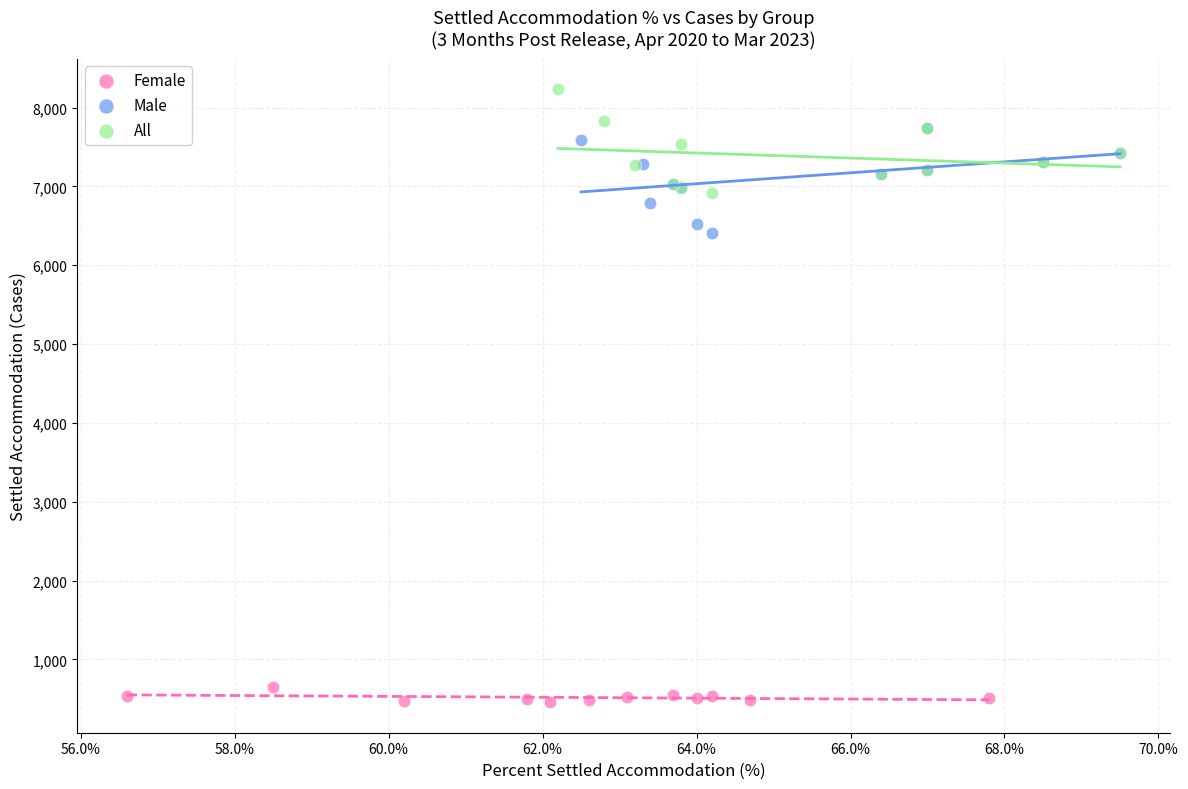

What are all the series names shown in the legend?

Female, Male, All